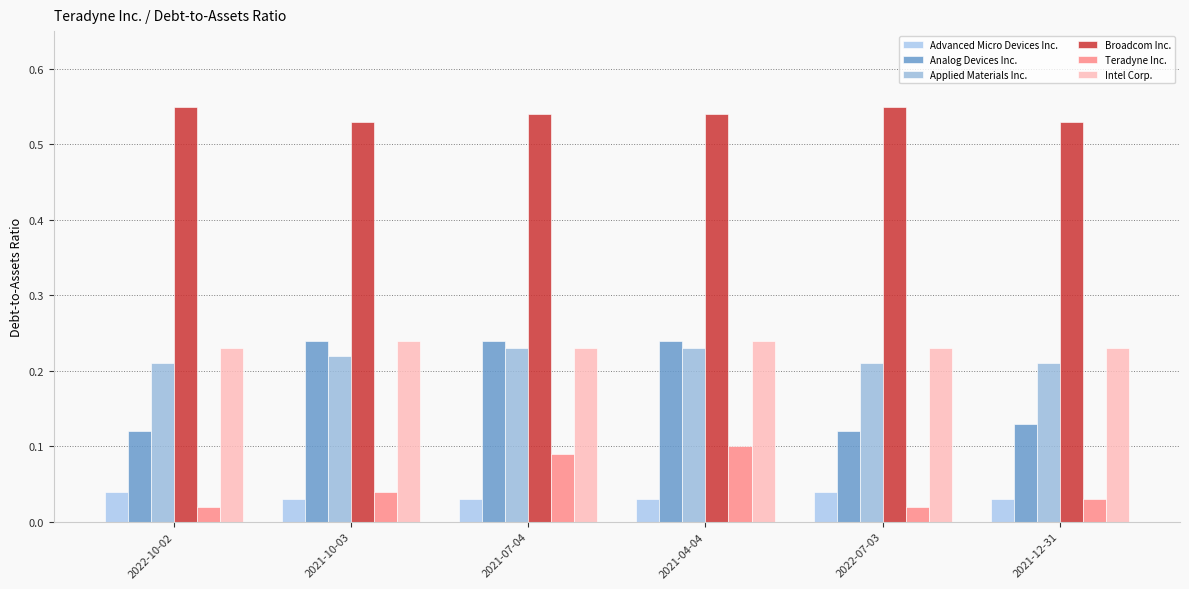

What is the label of the 2nd bar from the left?

2021-10-03